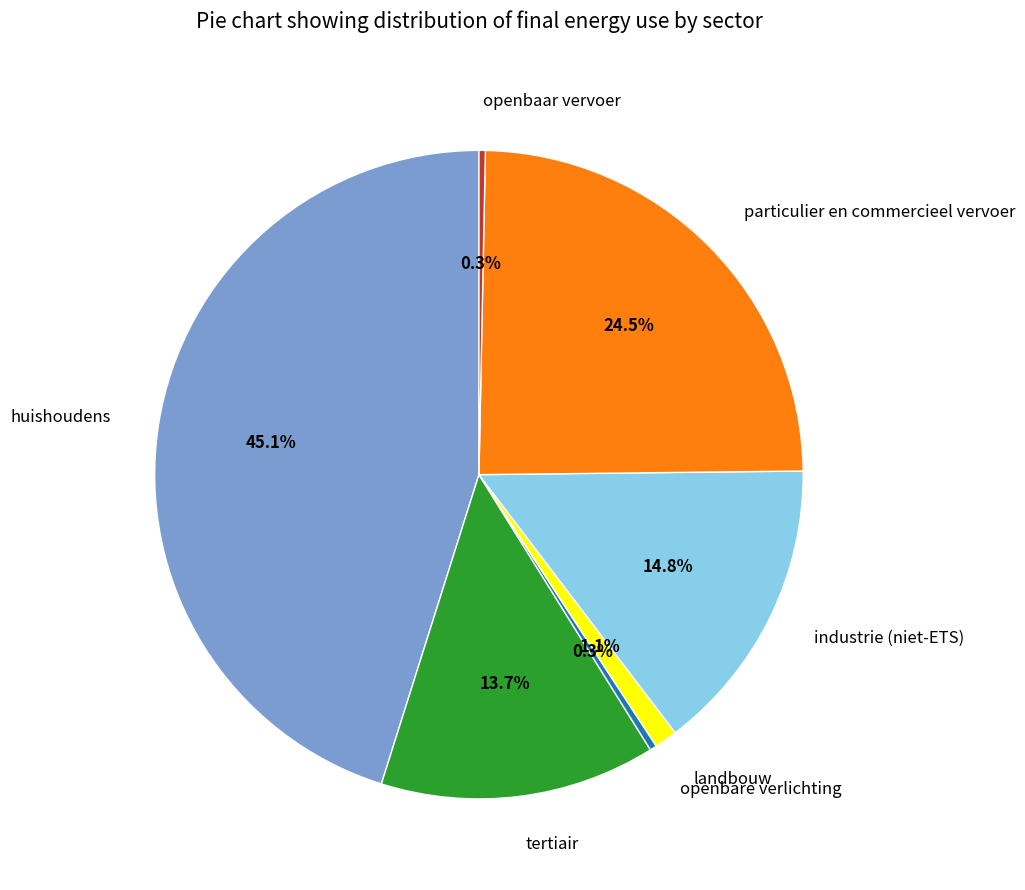

What is the ratio of the value at tertiair to the value at openbaar vervoer?

43.4